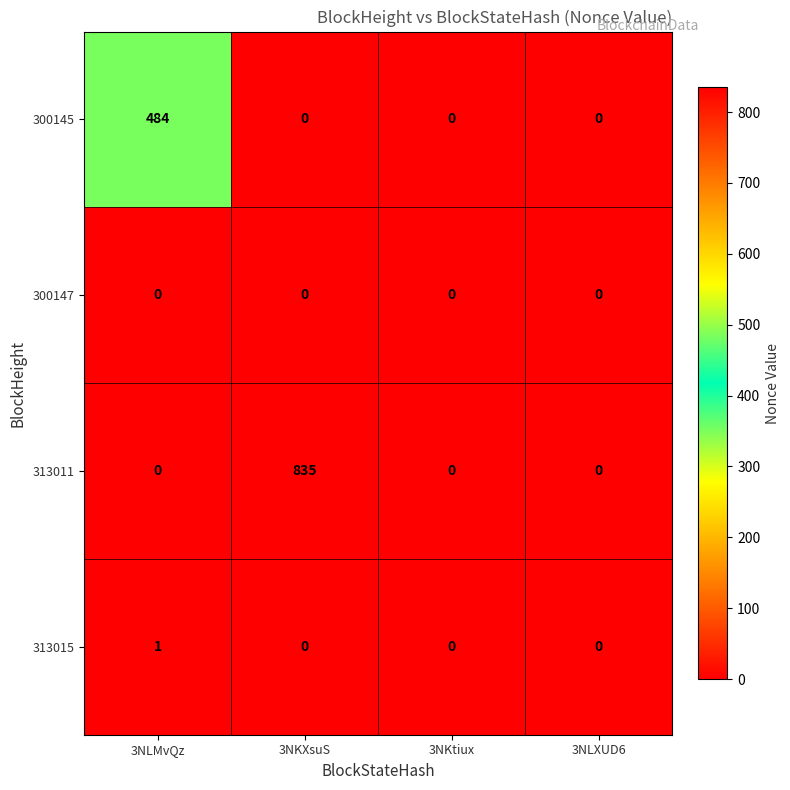

At which category is the sum across all series the highest?

3NKXsuS